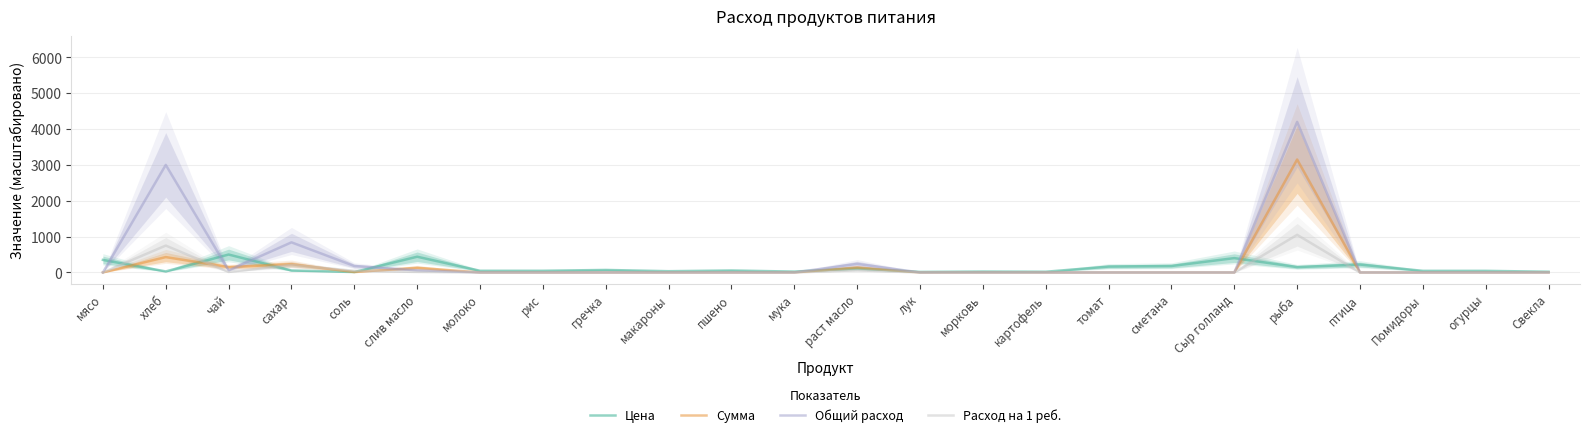

Is the value of Сумма at мясо greater than the value of Цена at раст масло?

No